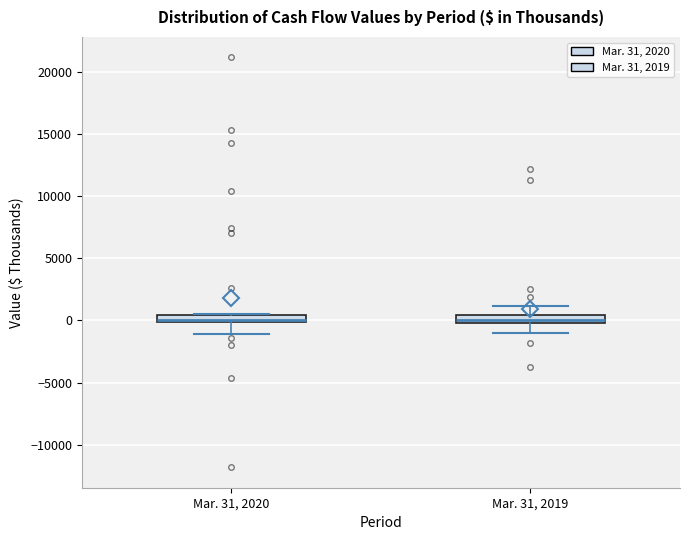

Where does the lower whisker of the box for Mar. 31, 2019 end on the y-axis? The values are not printed on the chart, so give them approximately, as read against the axis.

-1000